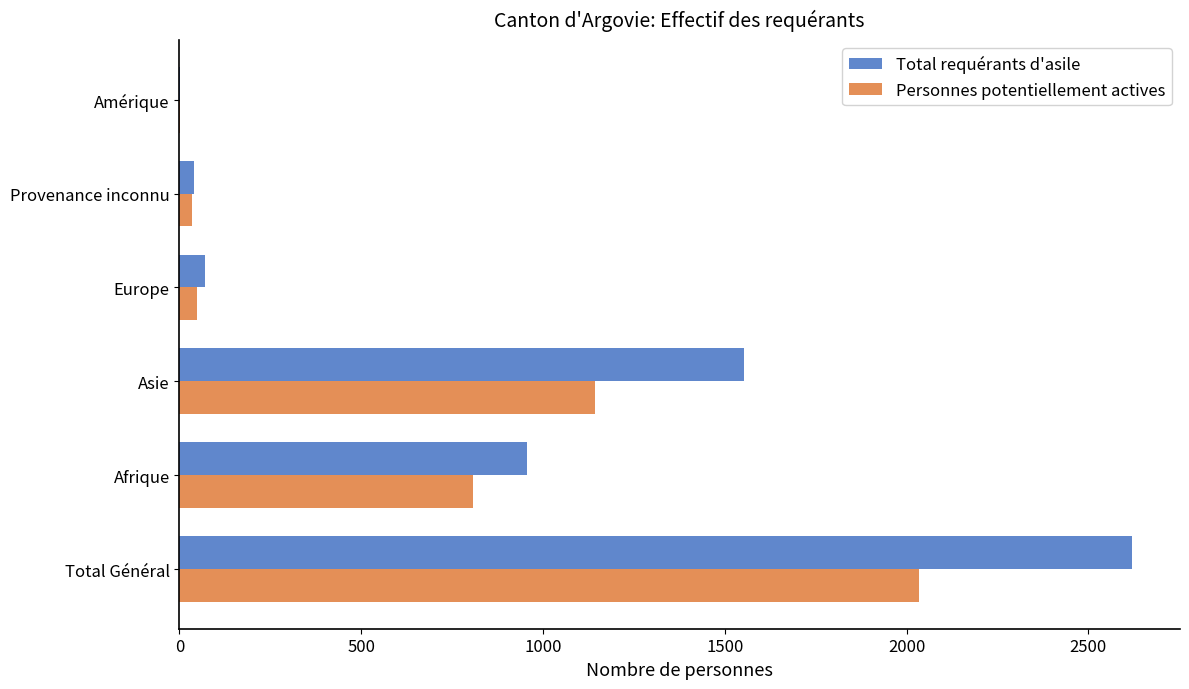

What are all the series names shown in the legend?

Total requérants d'asile, Personnes potentiellement actives